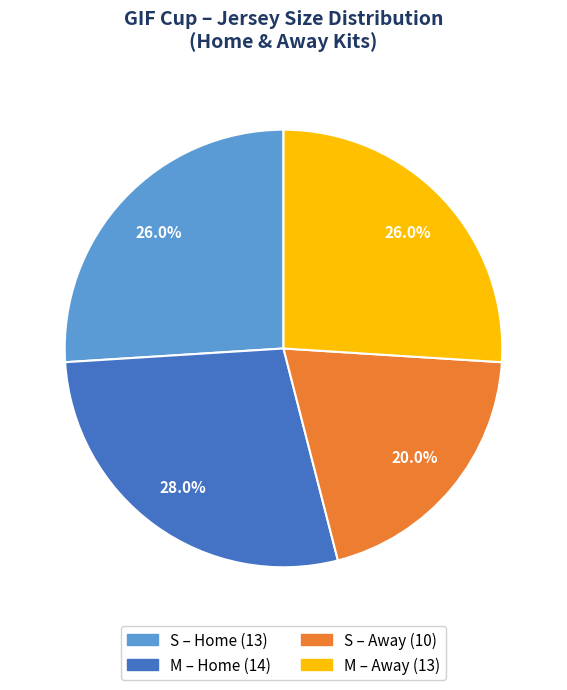

Does any single category account for the majority?

No